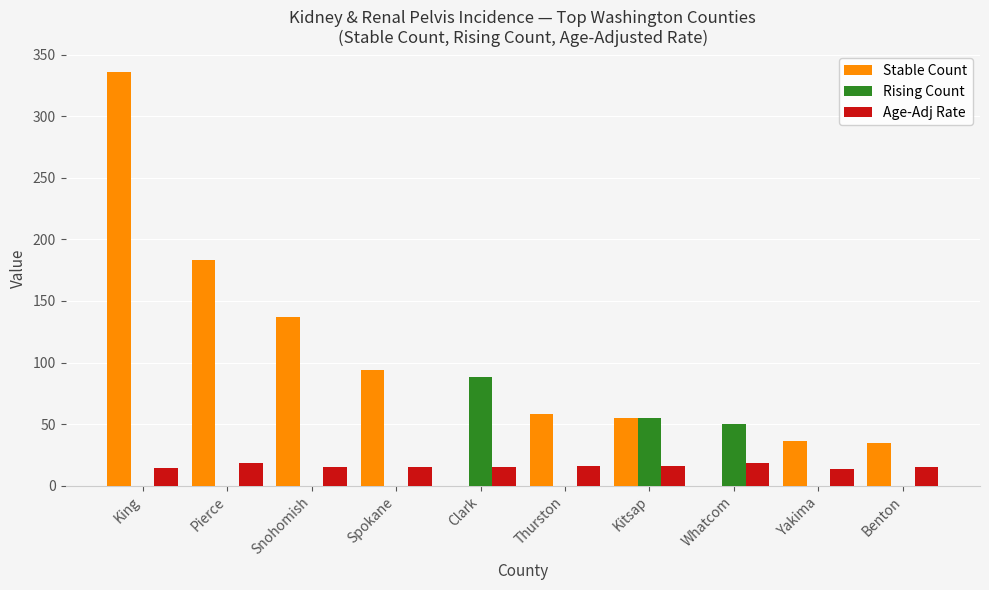

What is the maximum value shown in the chart?

336.0